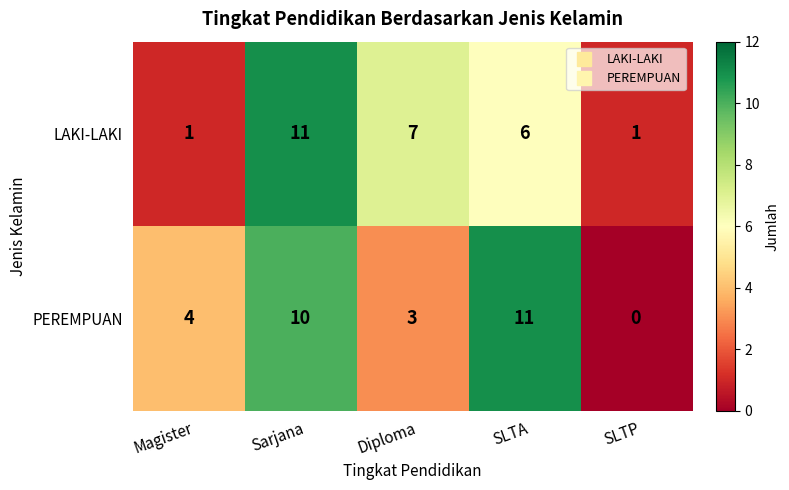

Reading left to right, extract all data points from this chart.

LAKI-LAKI: 1	11	7	6	1
PEREMPUAN: 4	10	3	11	0